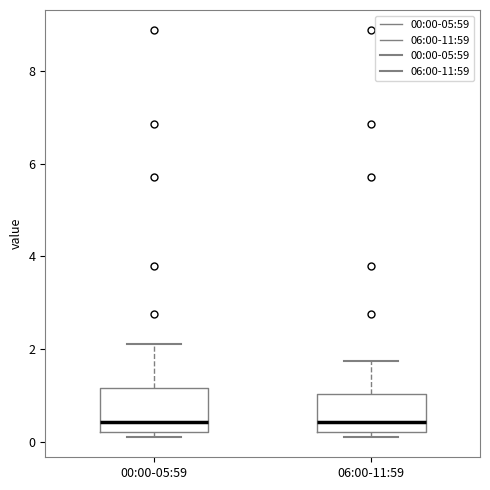

Reading left to right, transcribe this box plot: for each box, give where its median line is, the range the box spans, and where its two whiskers end, as read against the y-axis. The values are not printed on the chart, so give them approximately, as read against the axis.

00:00-05:59: median 0.4, box 0.2 to 1.2, whiskers 0.2 (just below the box's lower edge) to 2.2
06:00-11:59: median 0.4, box 0.2 to 1.0, whiskers 0.2 (just below the box's lower edge) to 1.8